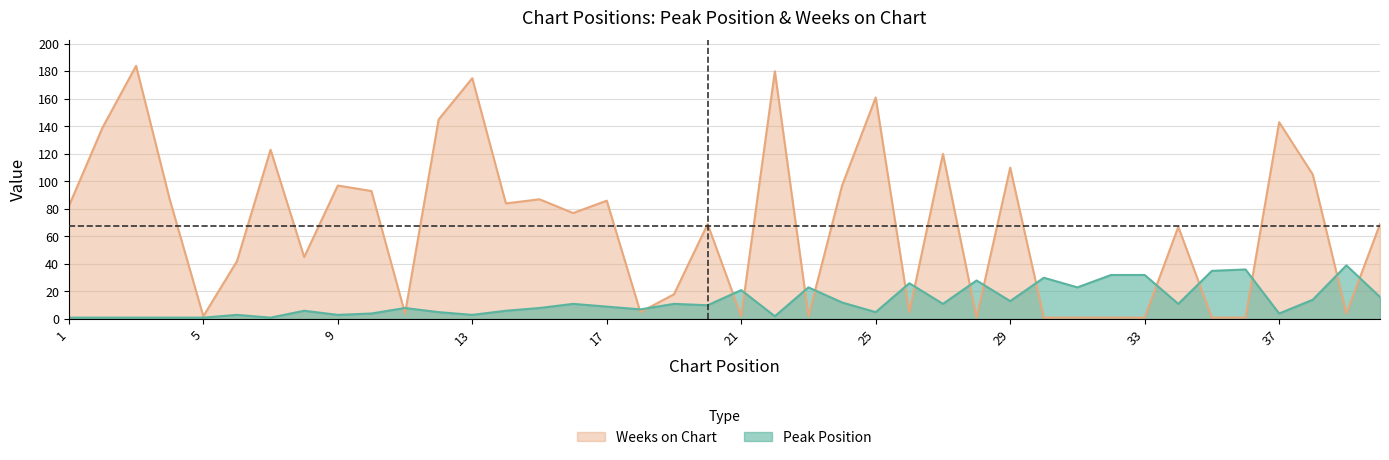

What are all the series names shown in the legend?

Weeks on Chart, Peak Position